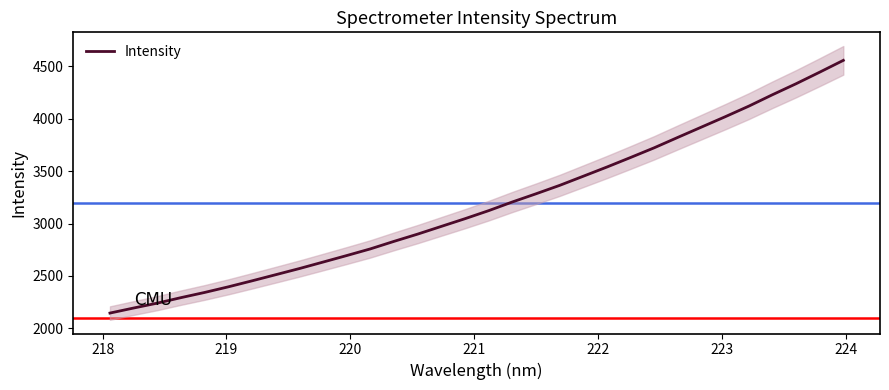

What is the value of the 23rd point from the left?

3630.7